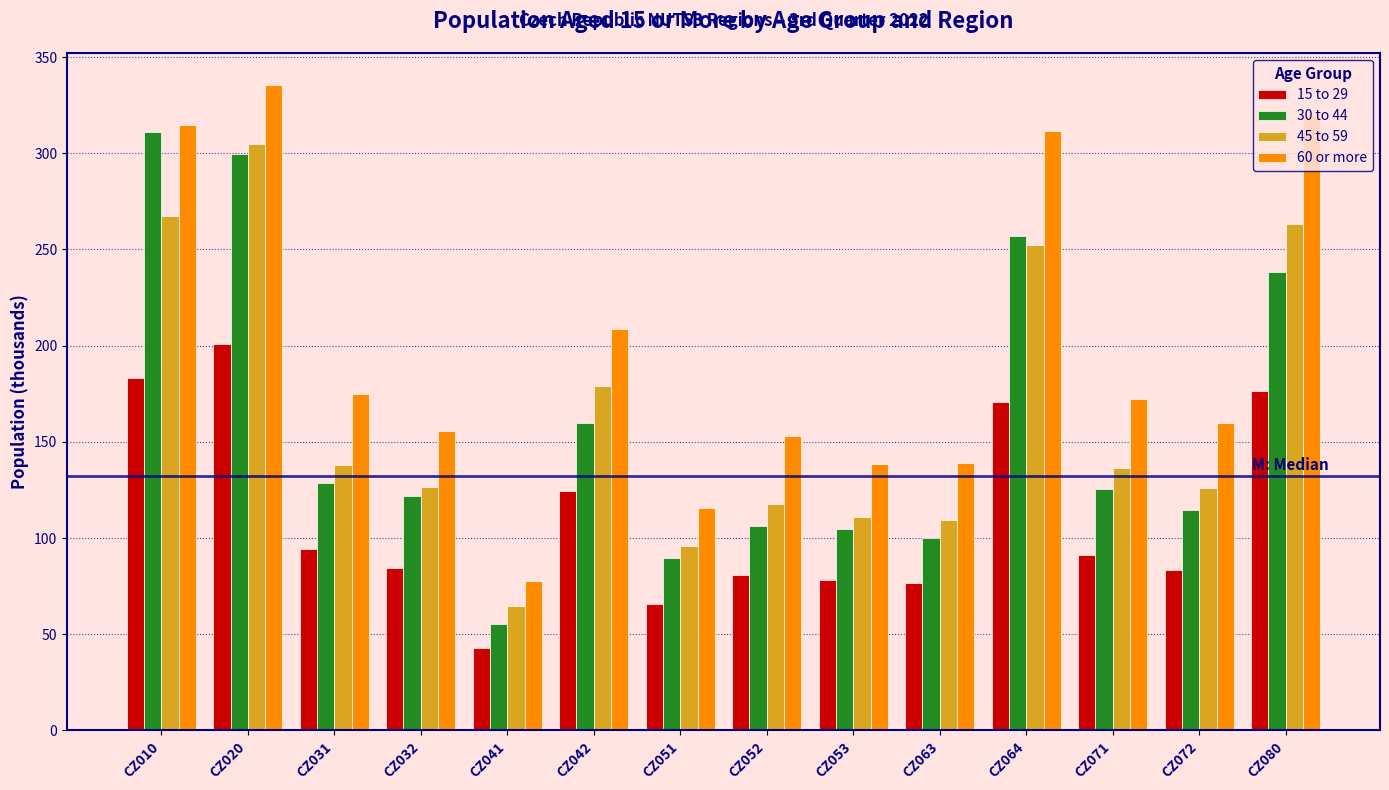

What is the difference between the highest and lowest values at CZ071?

81.0